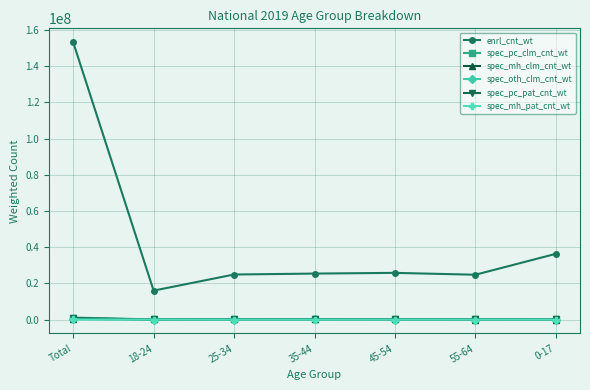

True or false: enrl_cnt_wt has a value of 94076389.9 at Total.

False